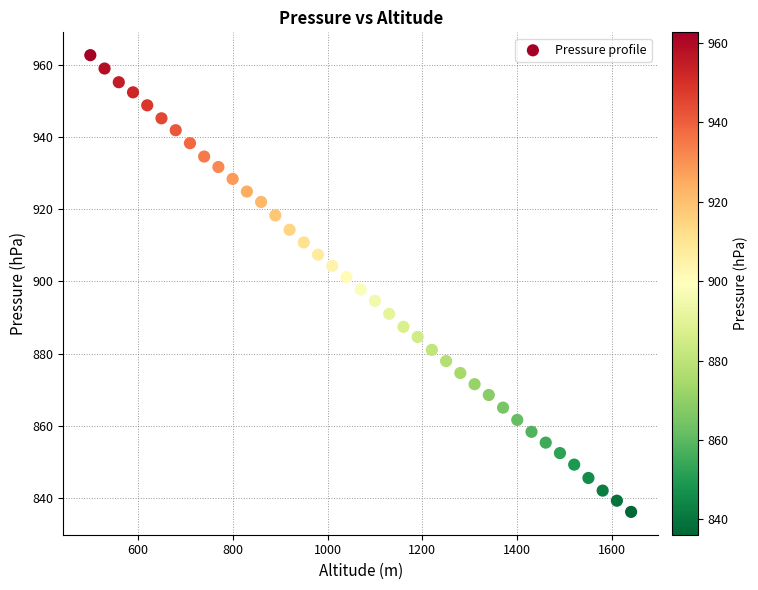

What is the range of X values (max minus min)?

1140.0